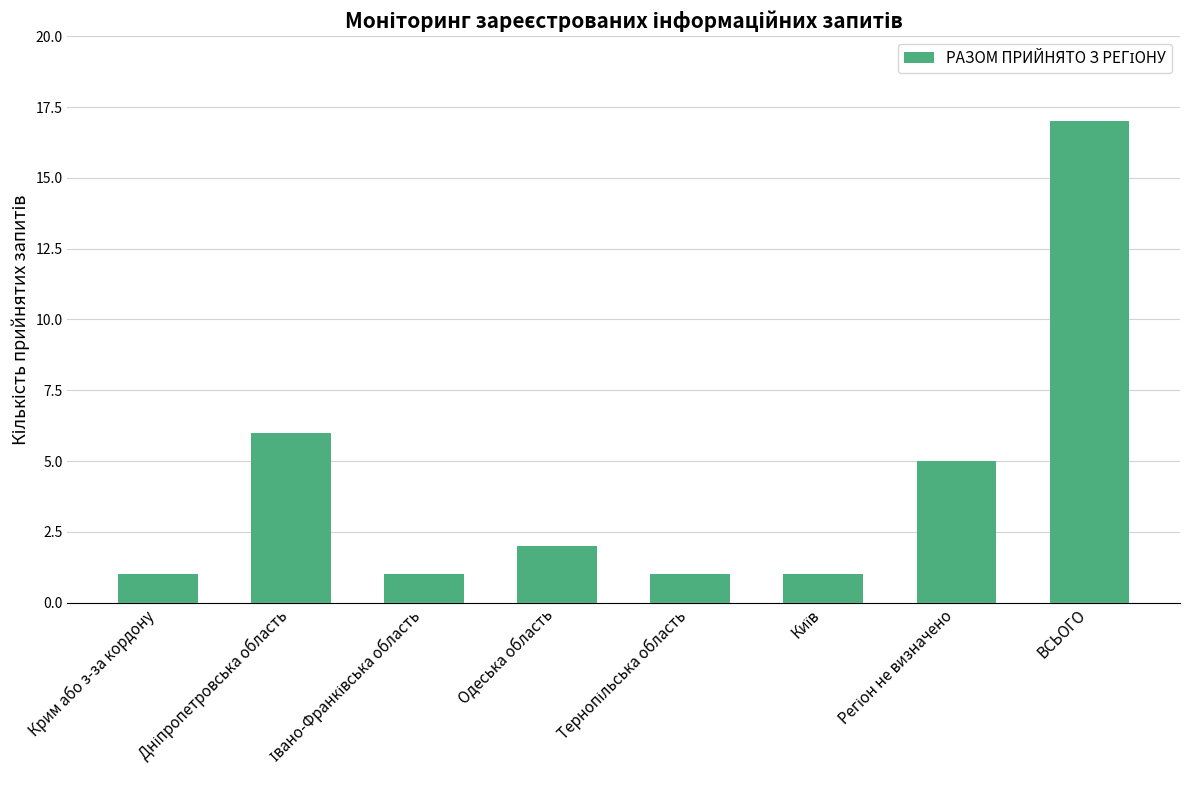

Reading left to right, what are all the values shown in this chart?

1	6	1	2	1	1	5	17